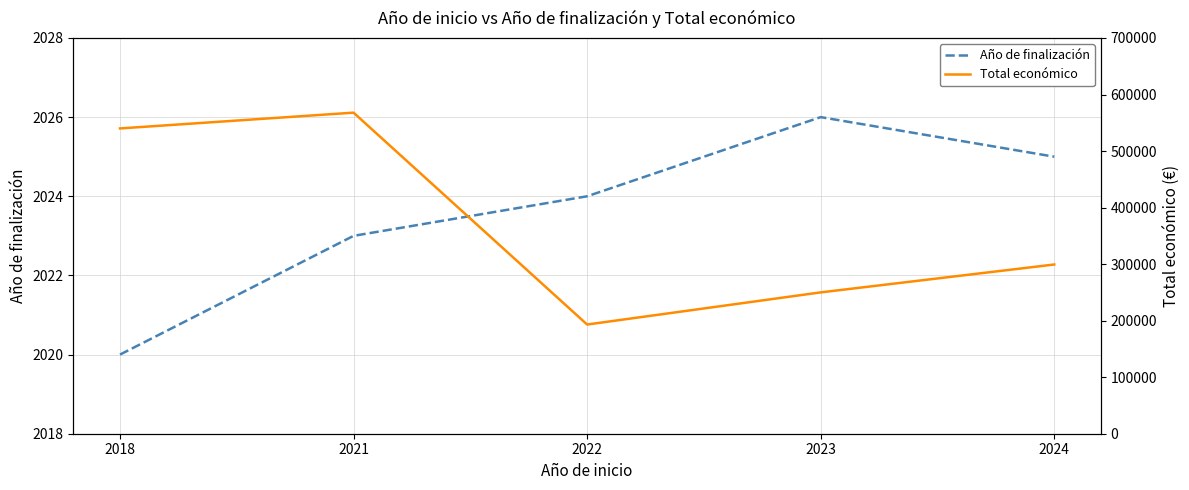

Which has a higher value, 2023 or 2024?

2023